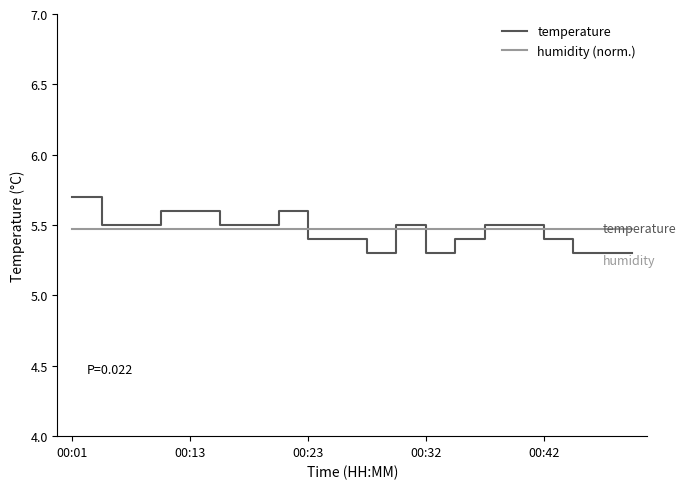

Does the chart display data point markers on the line(s)?

No